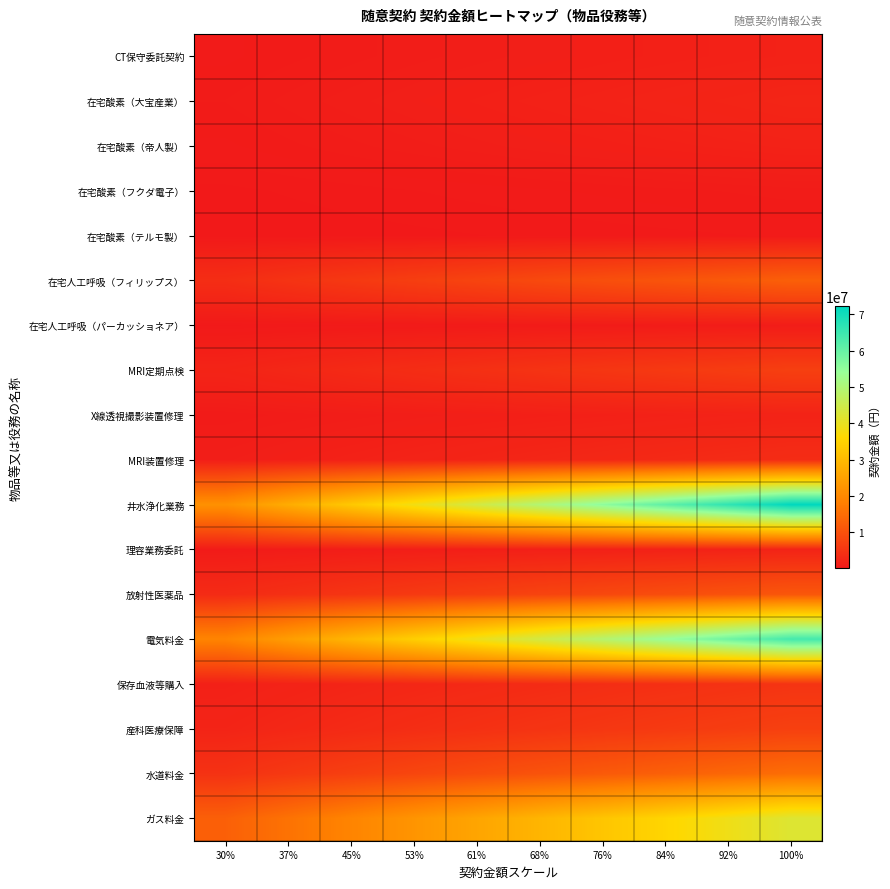

Which series has the largest total across all categories?

井水浄化業務